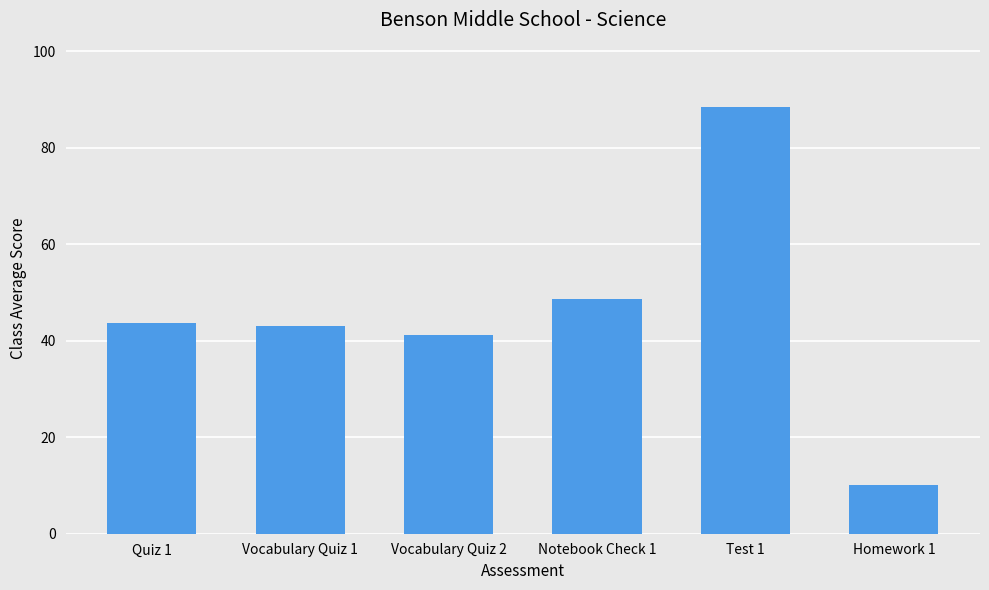

The chart shows a value of 10.1 at Vocabulary Quiz 1. True or false?

False